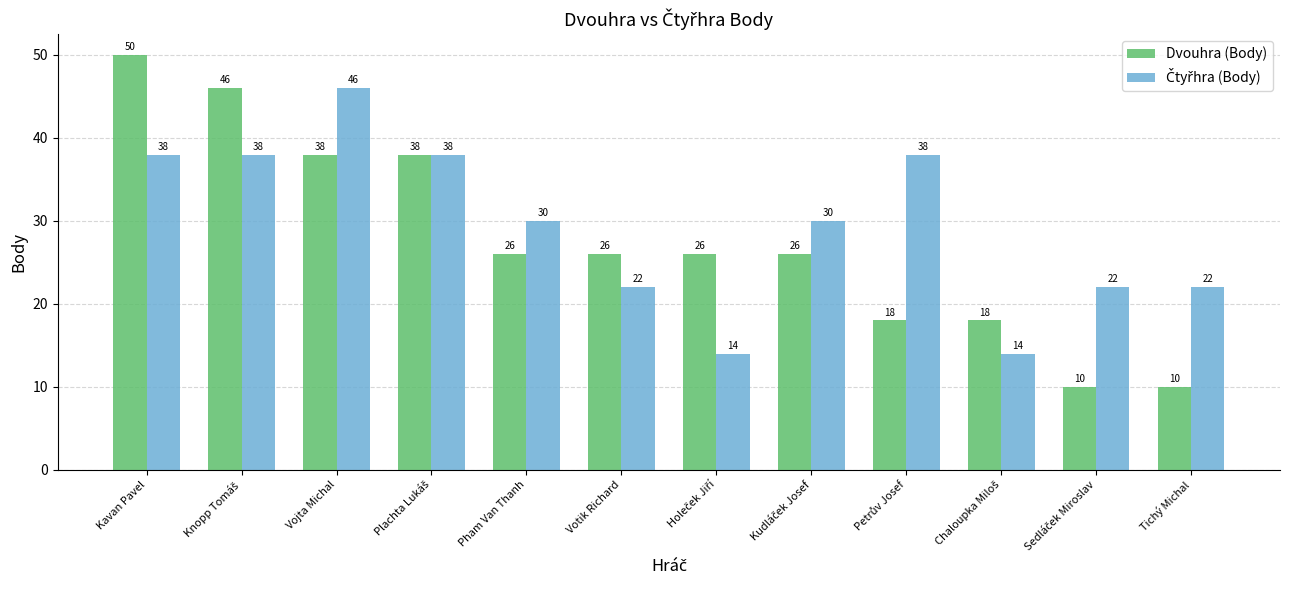

What is the spread (max minus min) of values at Tichý Michal?

12